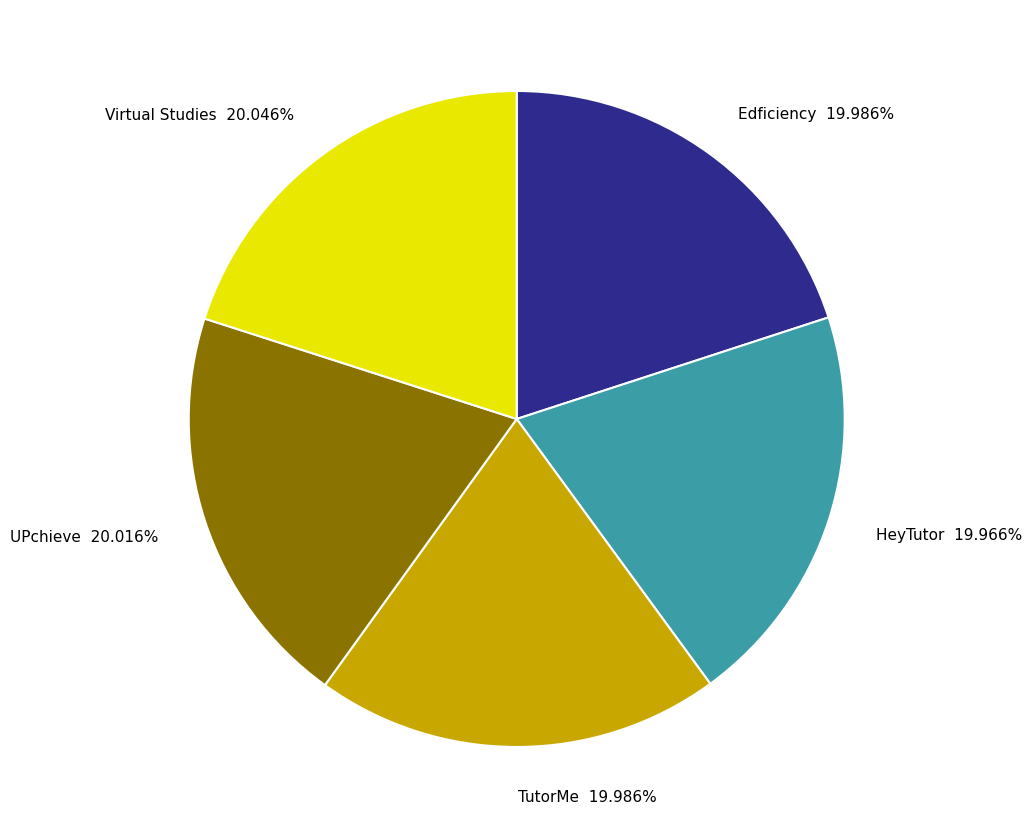

True or false: HeyTutor accounts for 20% of the total.

True